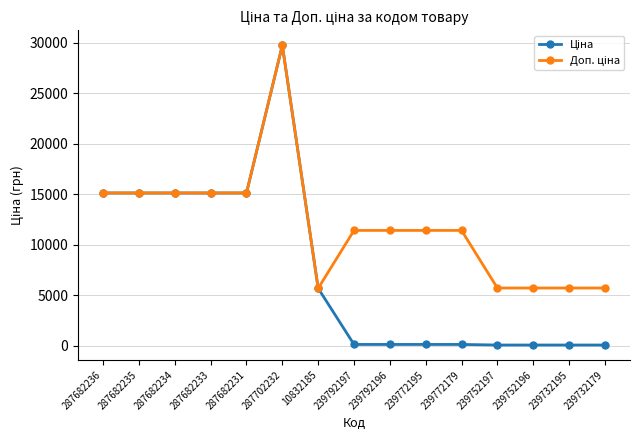

At which category does the chart reach its peak across all series?

287702232